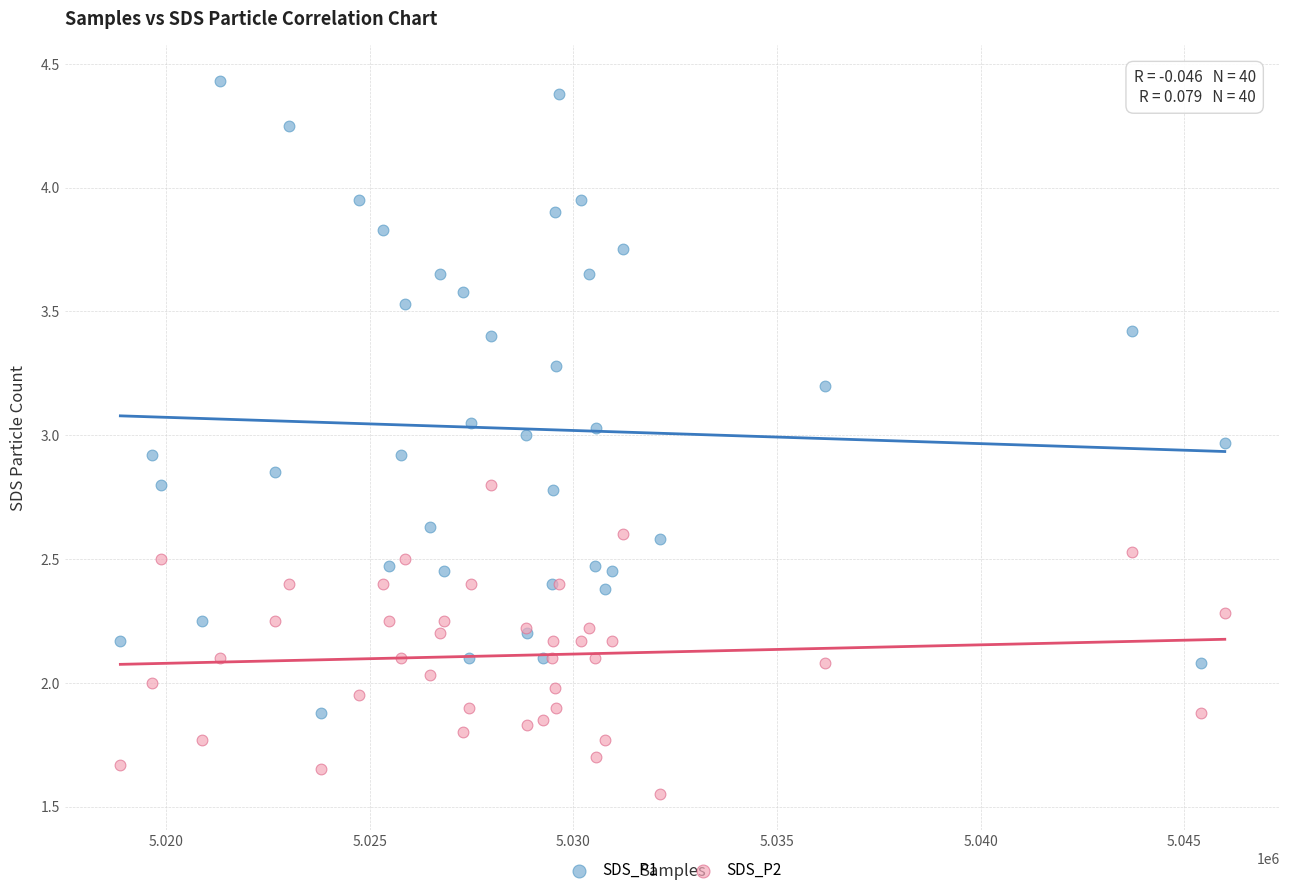

Which series reaches the maximum Y coordinate?

SDS_P1